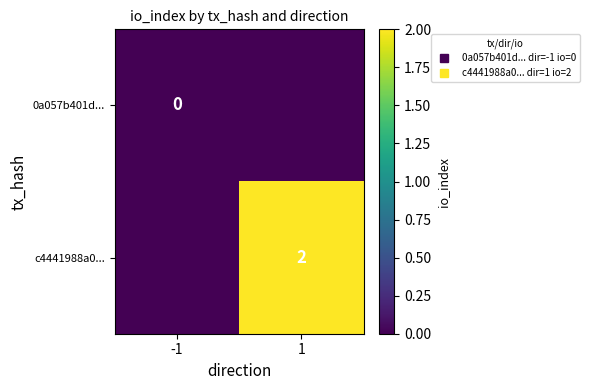

Which series has the widest spread of values?

c4441988a0...